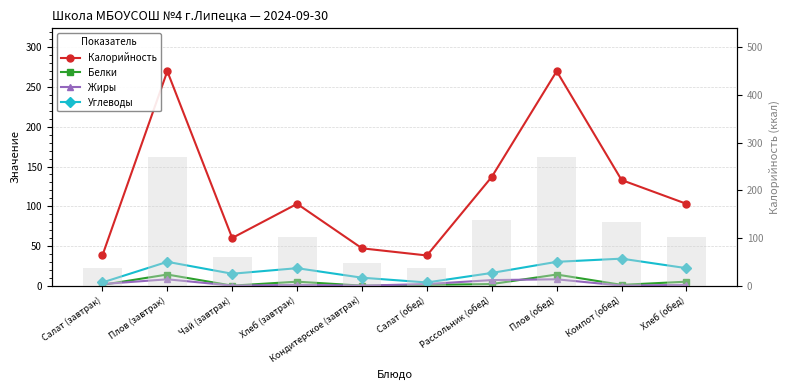

What is the value of the Жиры bar at the 6th from the left?

2